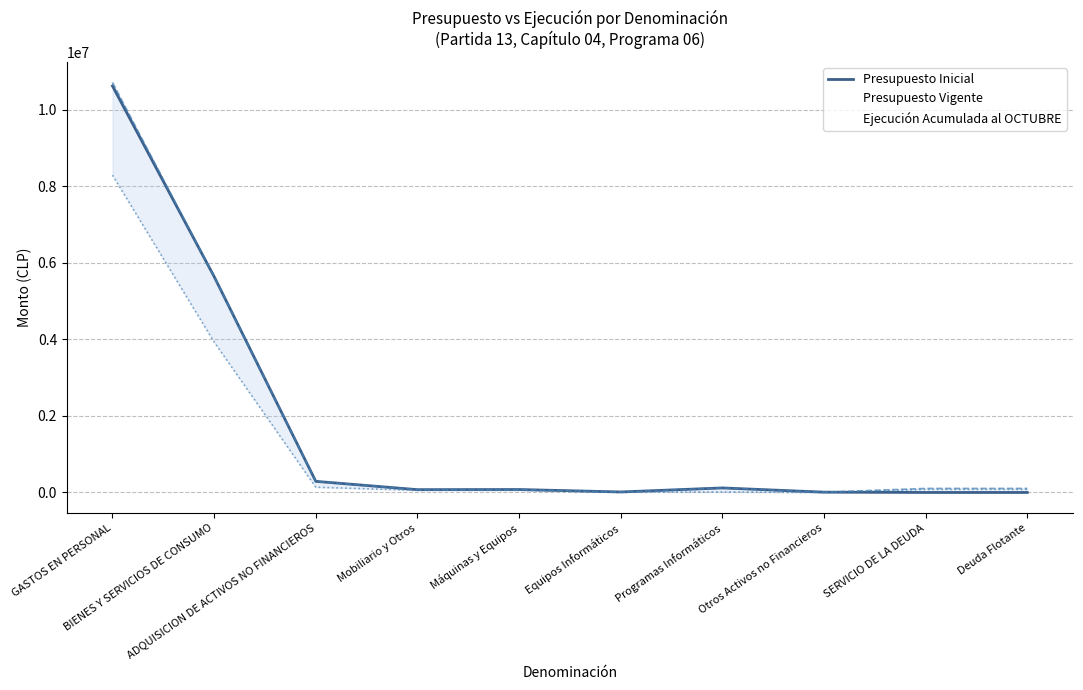

Does the chart display data point markers on the line(s)?

No